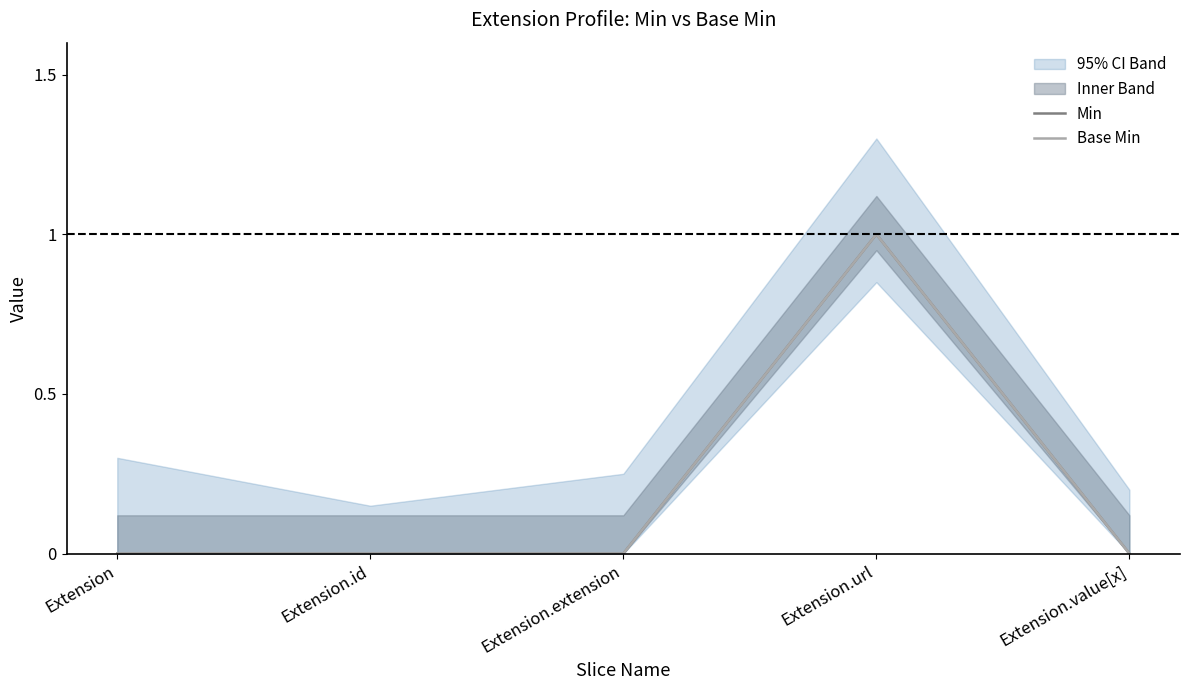

Rank the categories by Min value from highest to lowest.

Extension.url, Extension, Extension.id, Extension.extension, Extension.value[x]